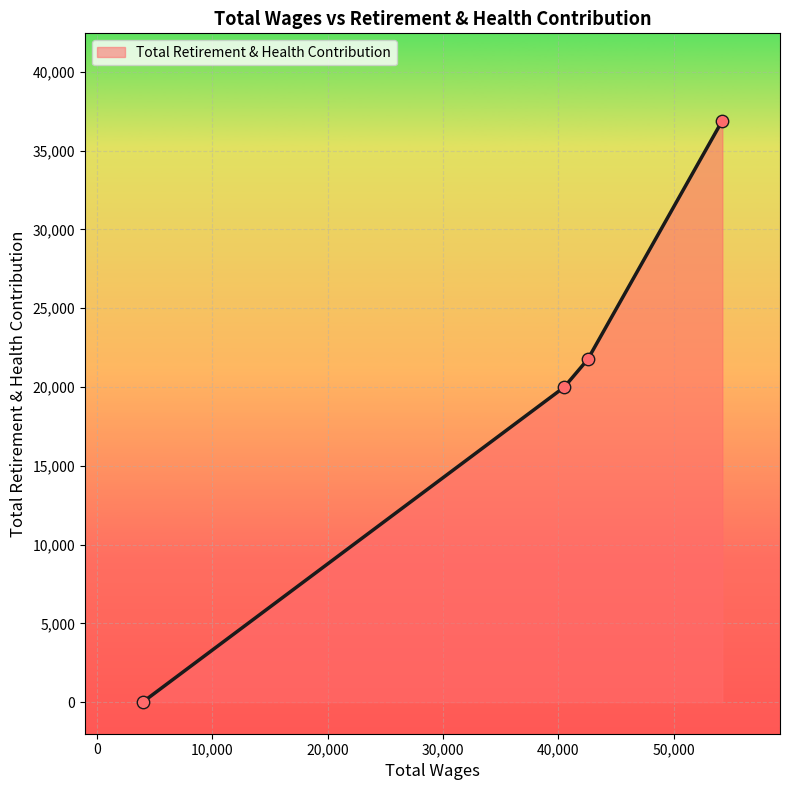

What is the maximum value shown in the chart?

36911